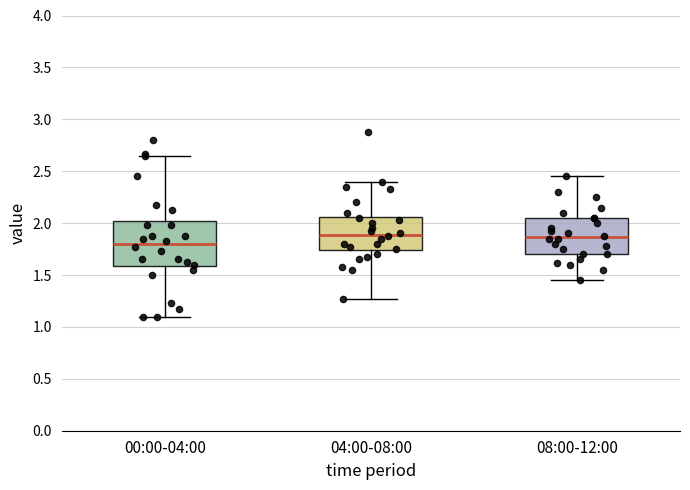

Comparing the boxes themselves (not the whiskers), which one is the tallest?

00:00-04:00